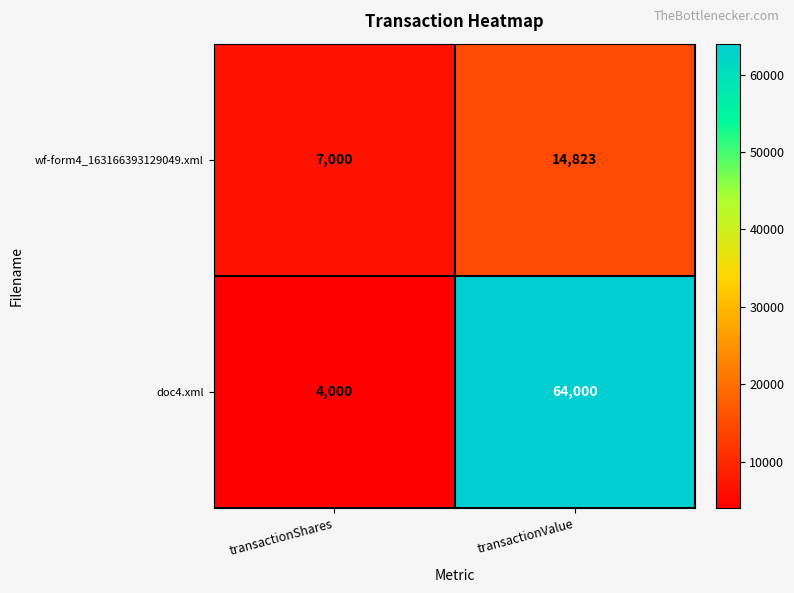

How many series are shown in this chart?

2